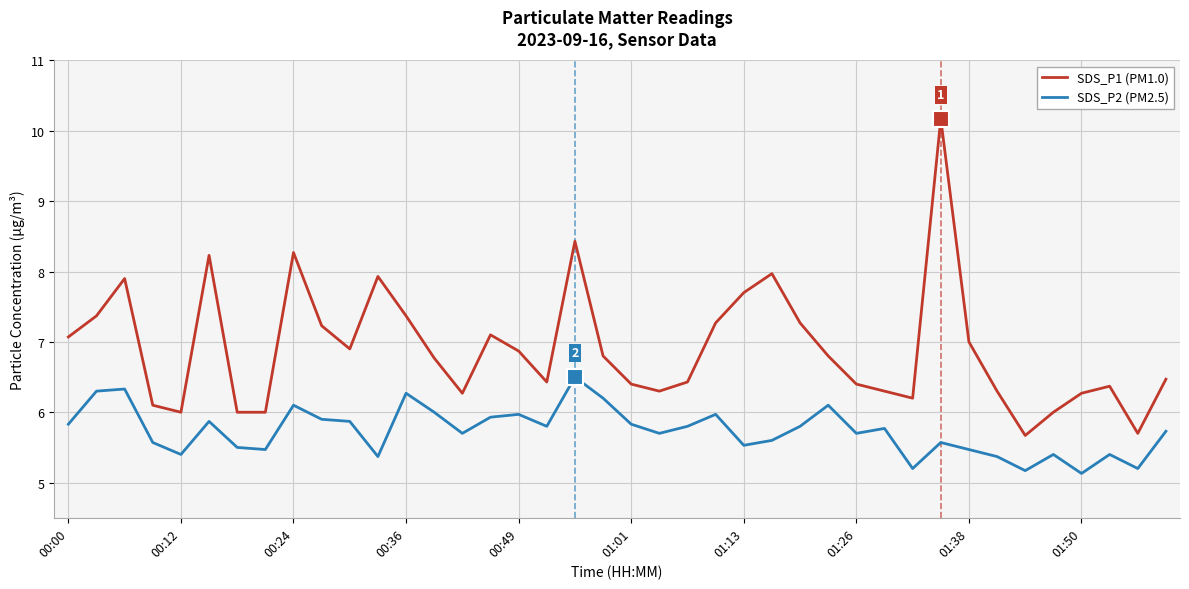

Which series has the widest spread of values?

SDS_P1 (PM1.0)